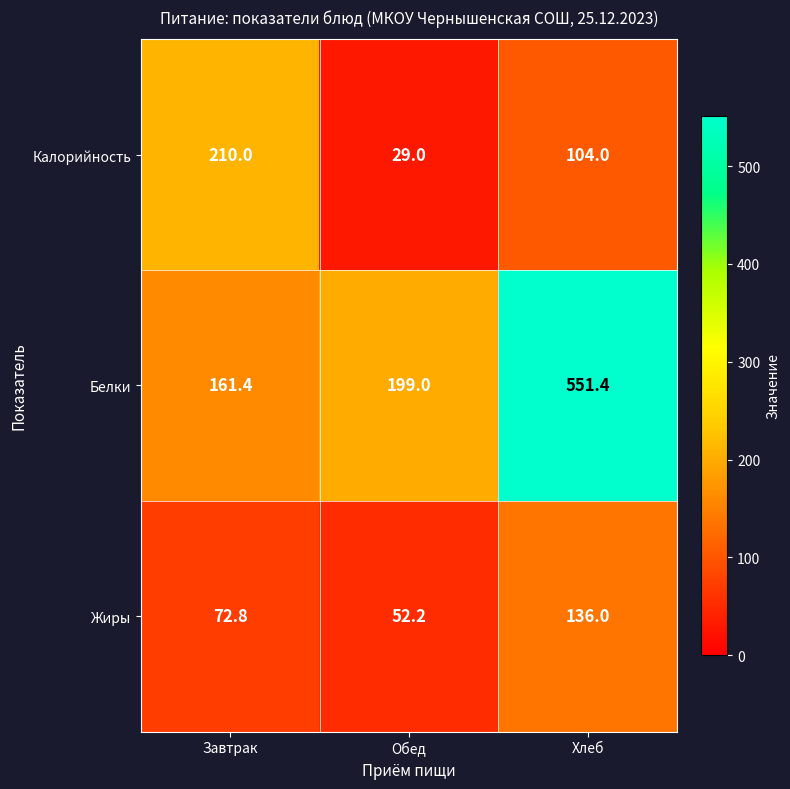

Which series changed the most between Обед and Хлеб?

Белки